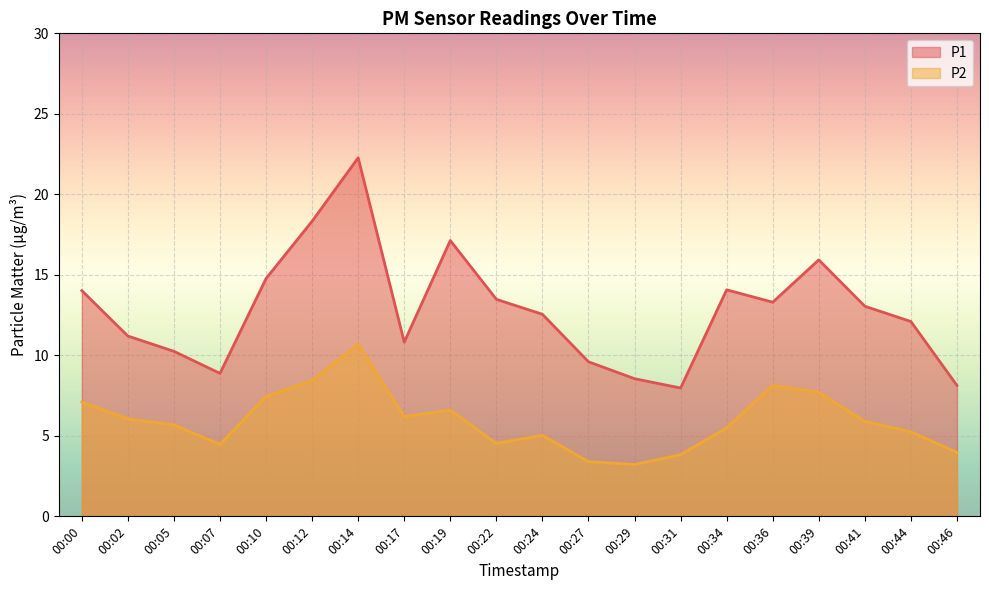

How many lines are shown in the chart?

2